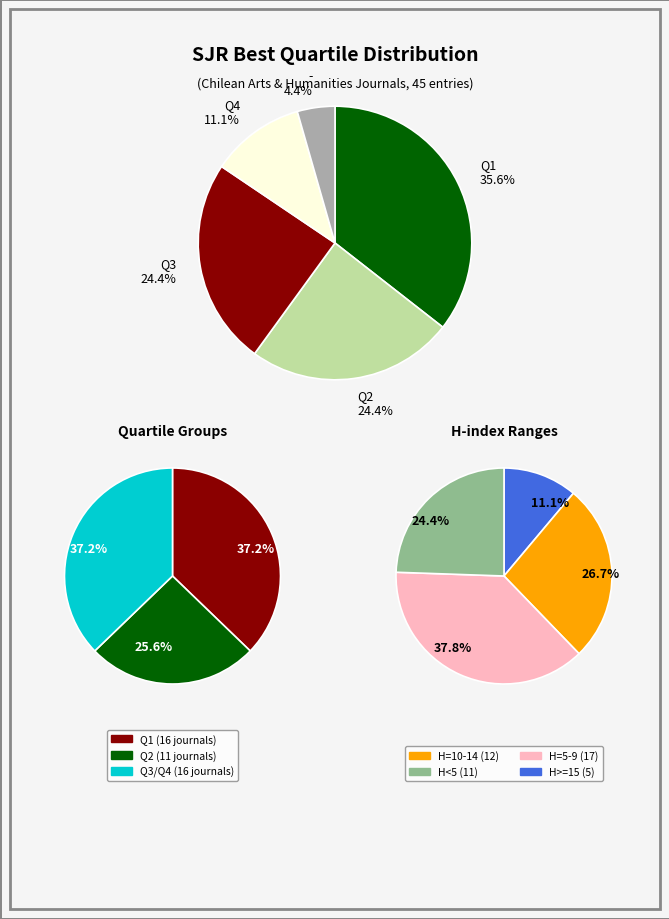

Does Q3 represent more than half of the total?

No